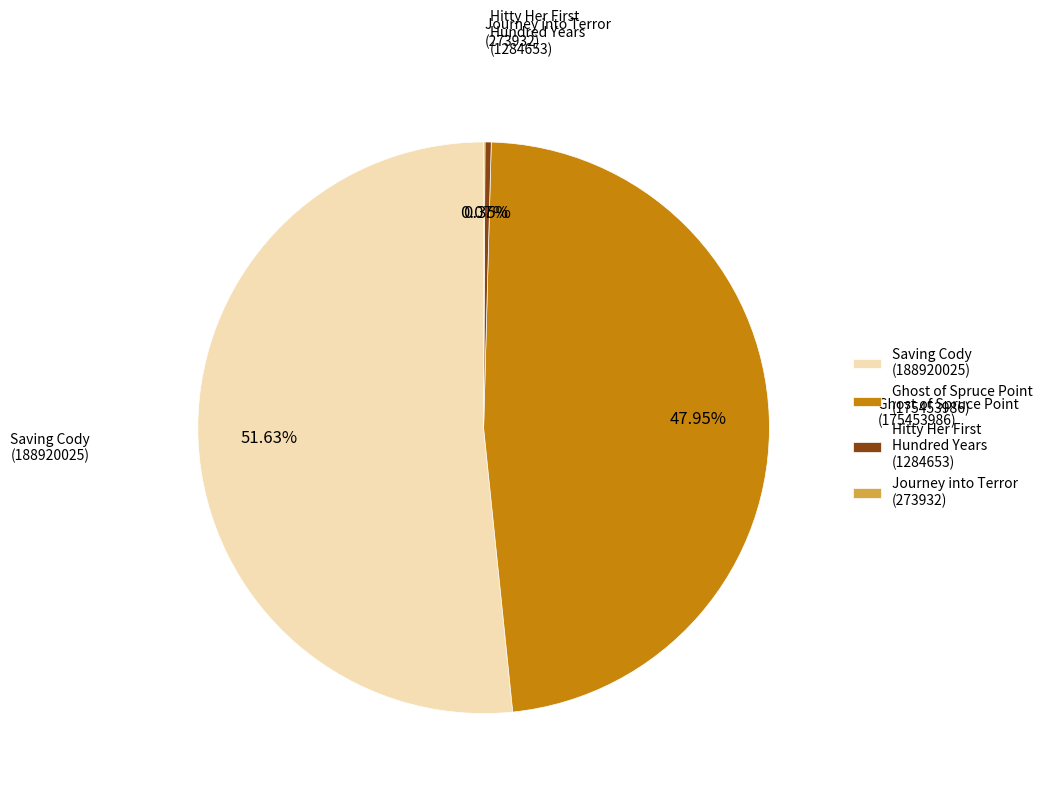

Does any single category account for the majority?

Yes